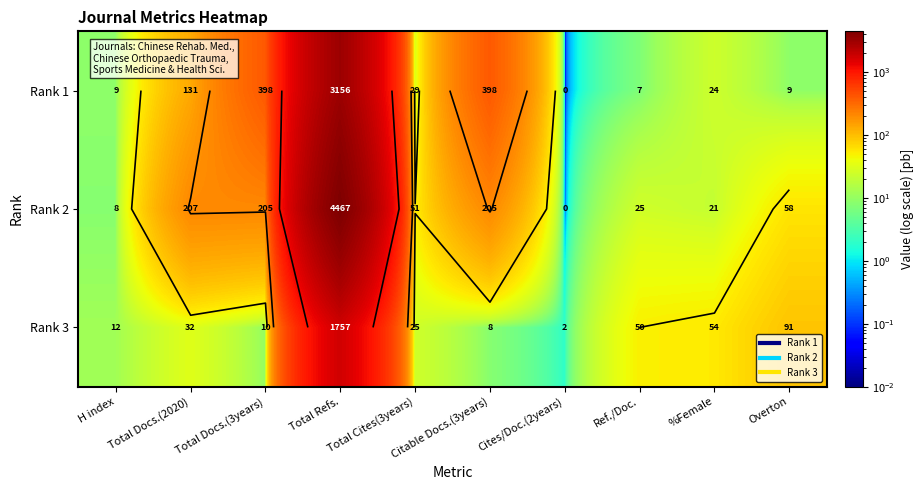

At how many categories does at least one series exceed 1670?

1